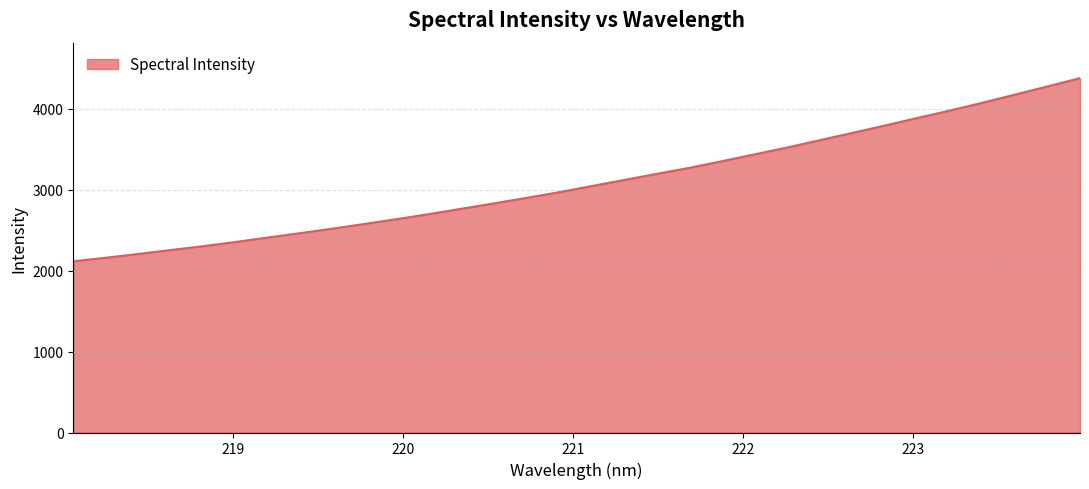

What is the greatest value displayed?

4381.5